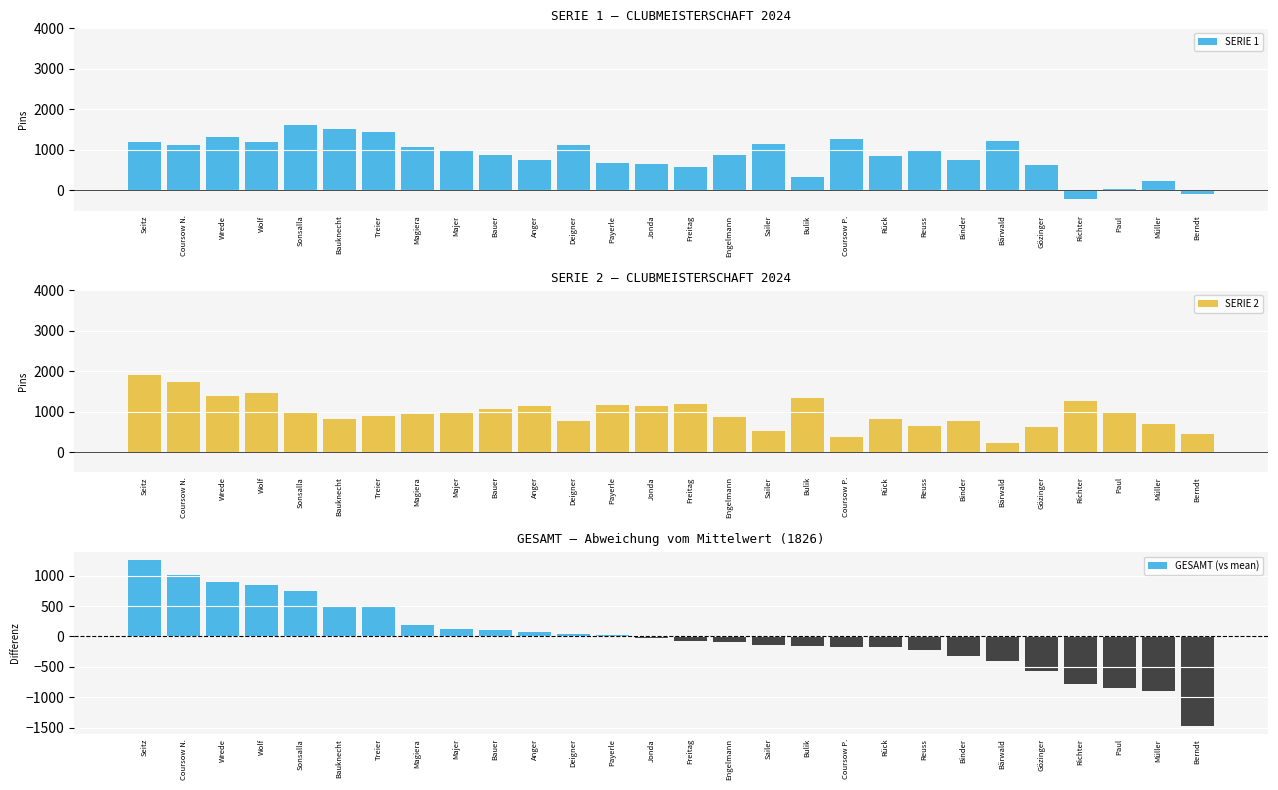

True or false: SERIE 2 has a value of 1390.0 at Wrede.

True